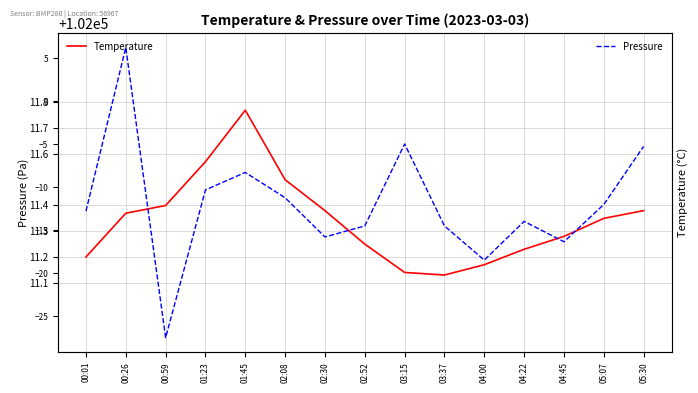

What is the total value across all series at 00:26?

102017.6